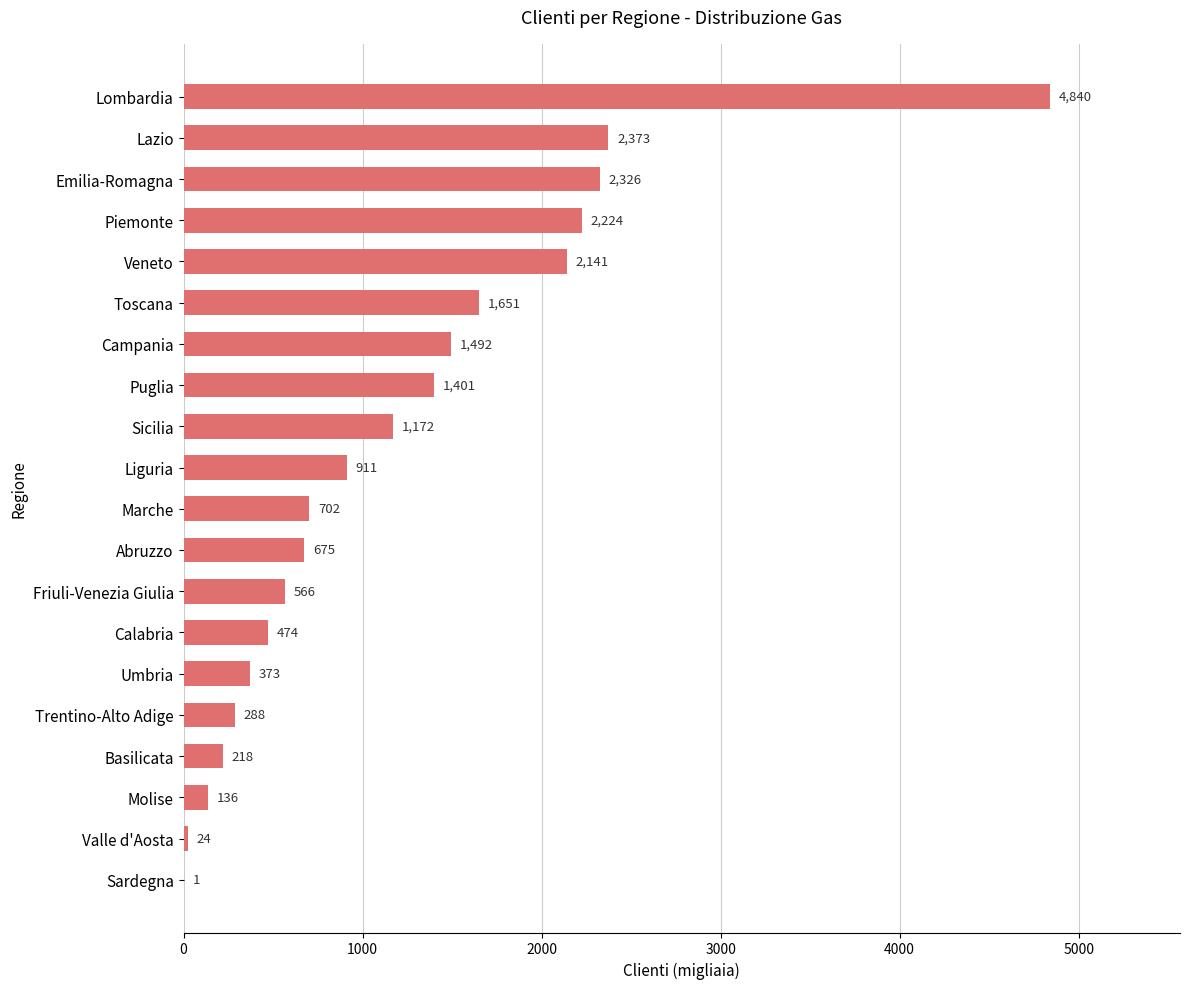

The chart shows a value of 373 at Umbria. True or false?

True